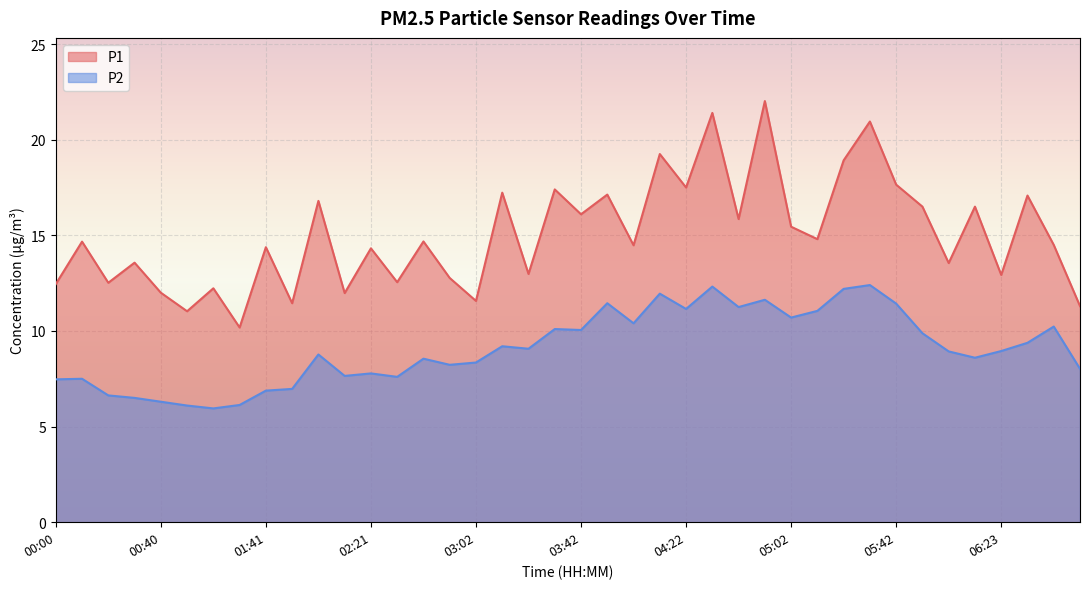

What value does the P1 series have at 00:00?

12.4